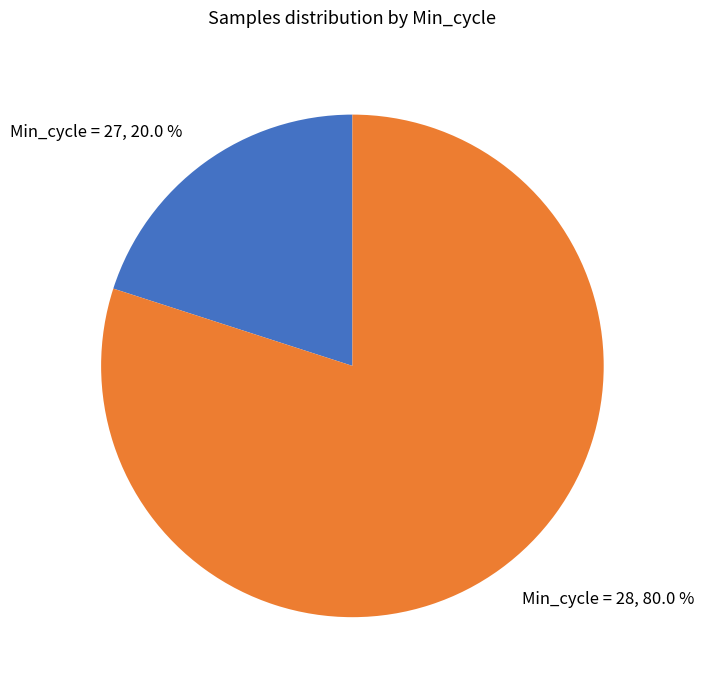

Which slice represents more than half of the pie?

Min_cycle = 28